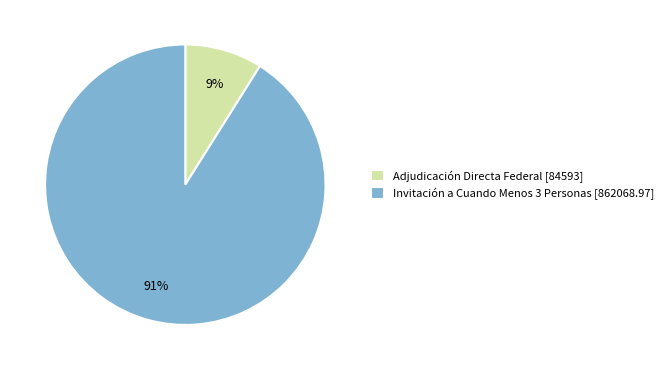

To the nearest percent, what percentage of the pie is Invitación a Cuando Menos 3 Personas?

91%